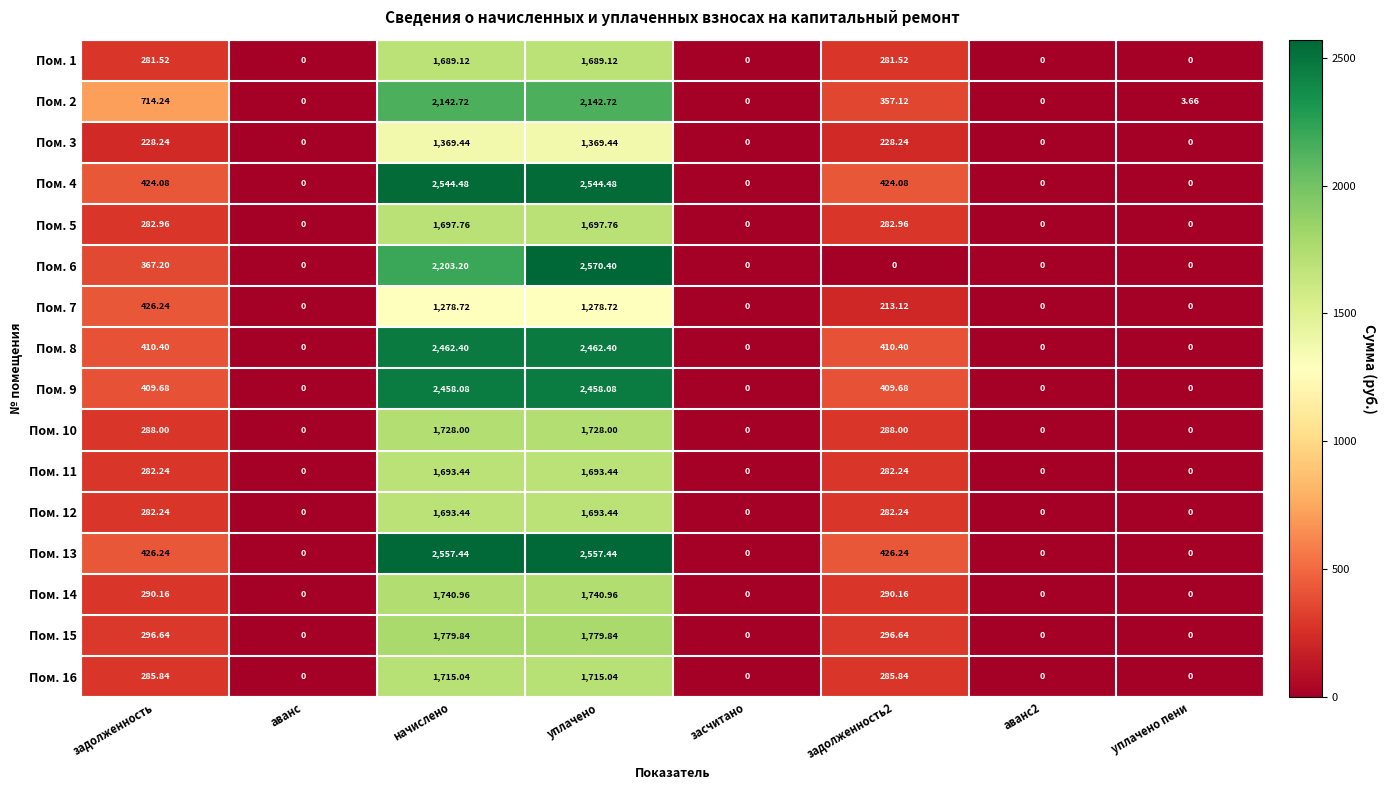

At which category is the sum across all series the highest?

уплачено